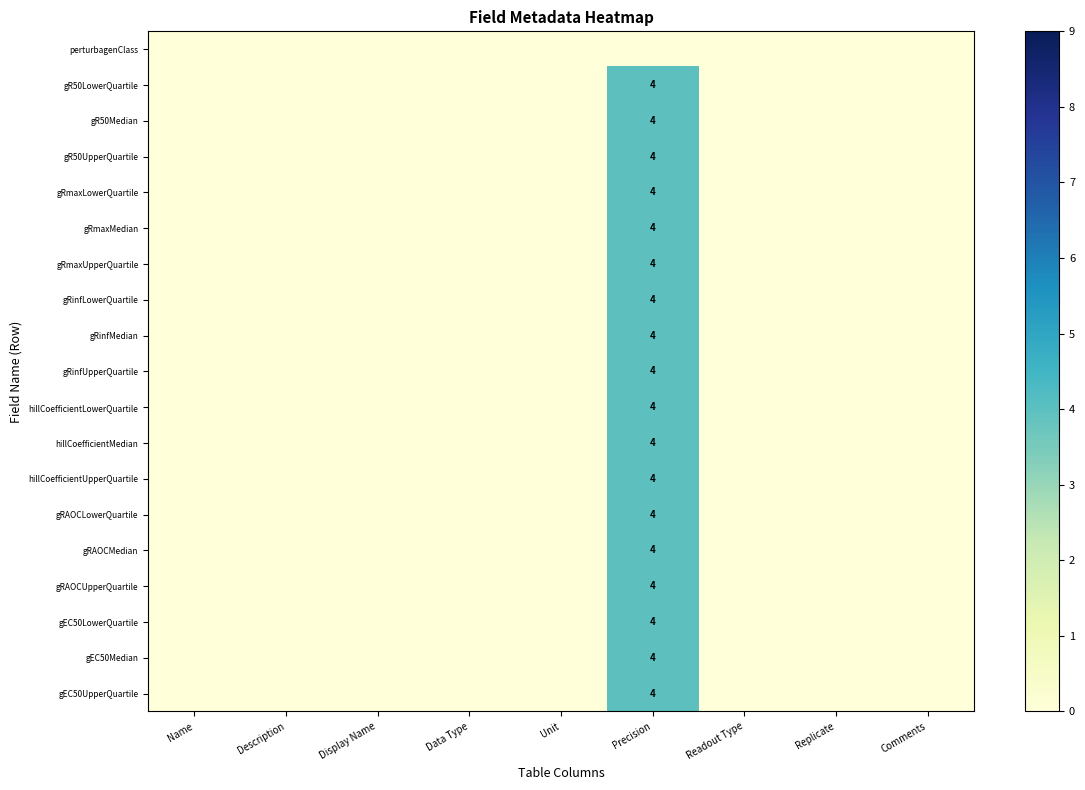

What is the spread (max minus min) of values at Precision?

4